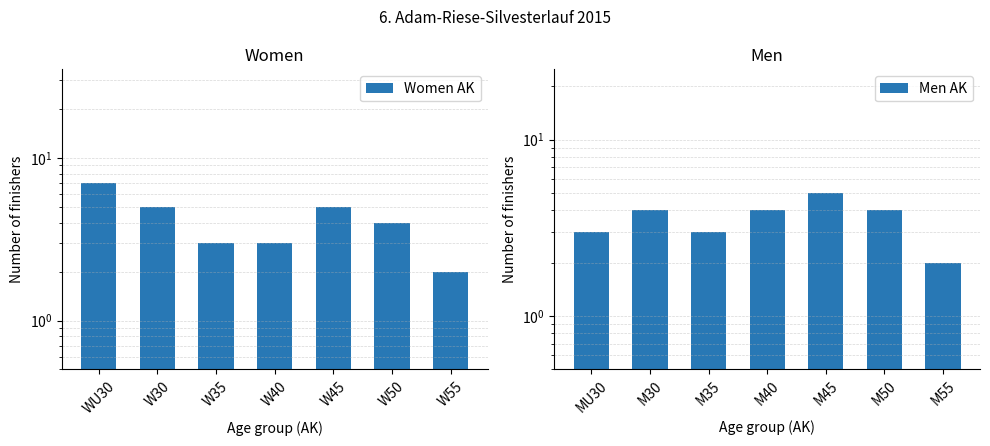

How many values in the Men AK series are below 4?

3